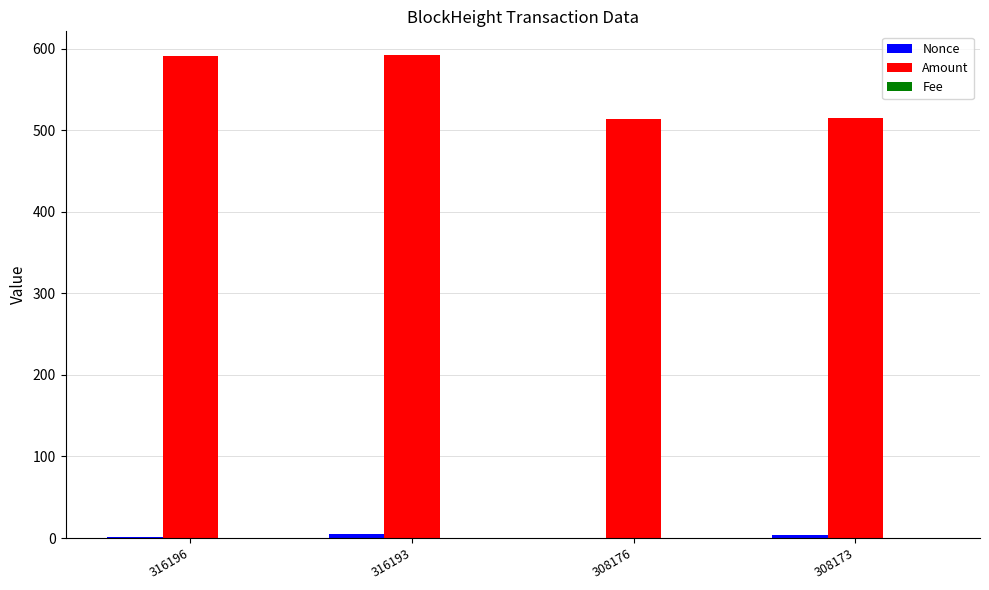

What is the maximum value for Amount?

591.6